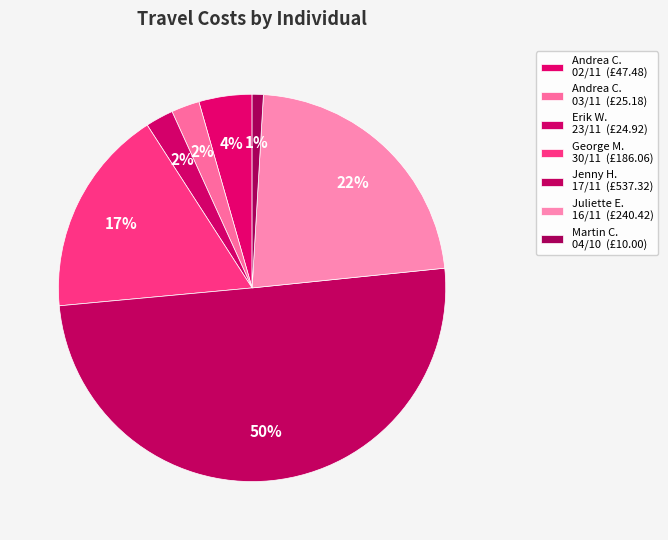

Count the number of slices in the pie.

7